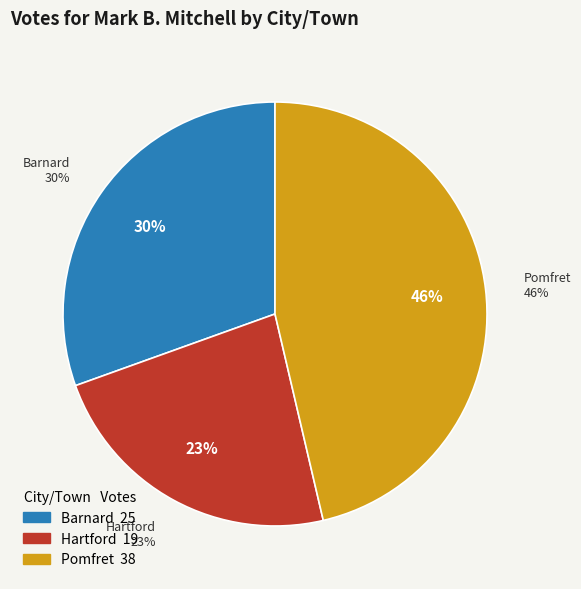

Rank the categories by value from lowest to highest.

Hartford, Barnard, Pomfret